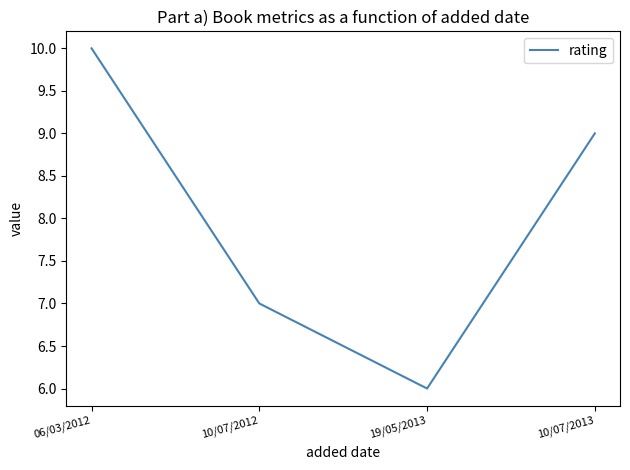

How many categories are shown in the chart?

4